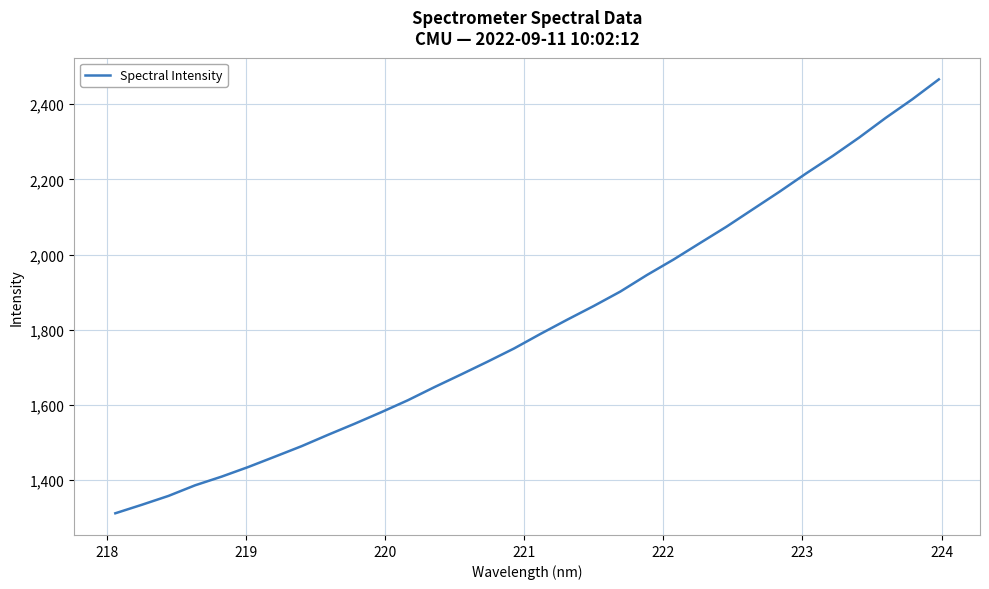

What is the maximum value shown in the chart?

2466.0